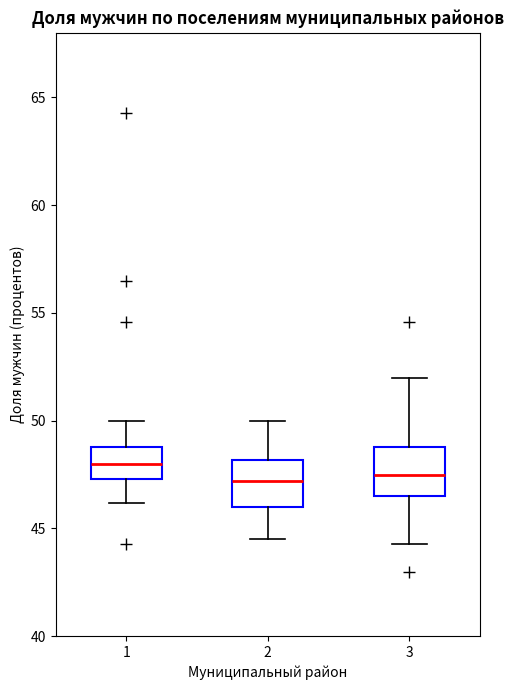

Reading left to right, transcribe this box plot: for each box, give where its median line is, the range the box spans, and where its two whiskers end, as read against the y-axis. The values are not printed on the chart, so give them approximately, as read against the axis.

1: median 48.0, box 47.5 to 49.0, whiskers 46.0 to 50.0
2: median 47.0, box 46.0 to 48.0, whiskers 44.5 to 50.0
3: median 47.5, box 46.5 to 49.0, whiskers 44.5 to 52.0